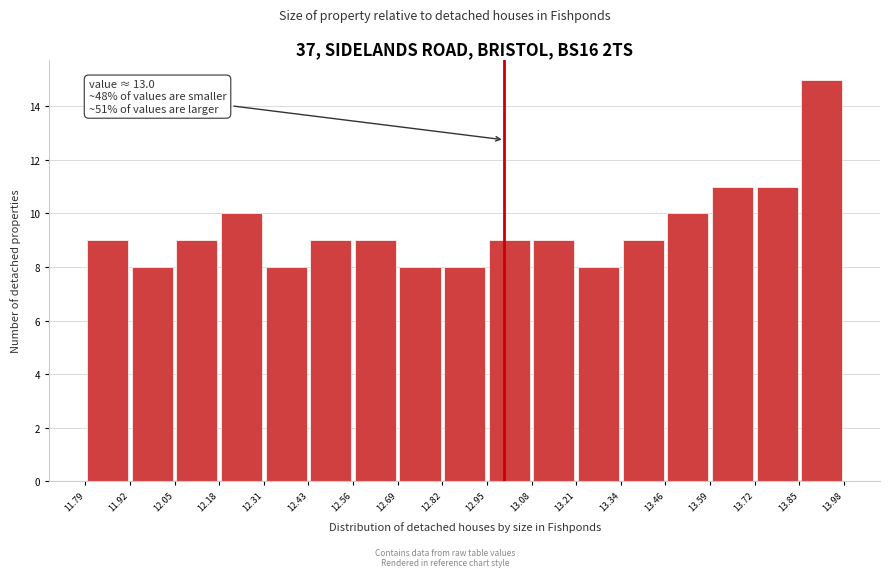

Over which range of the x-axis is the bar tallest?

13.85 to 13.98